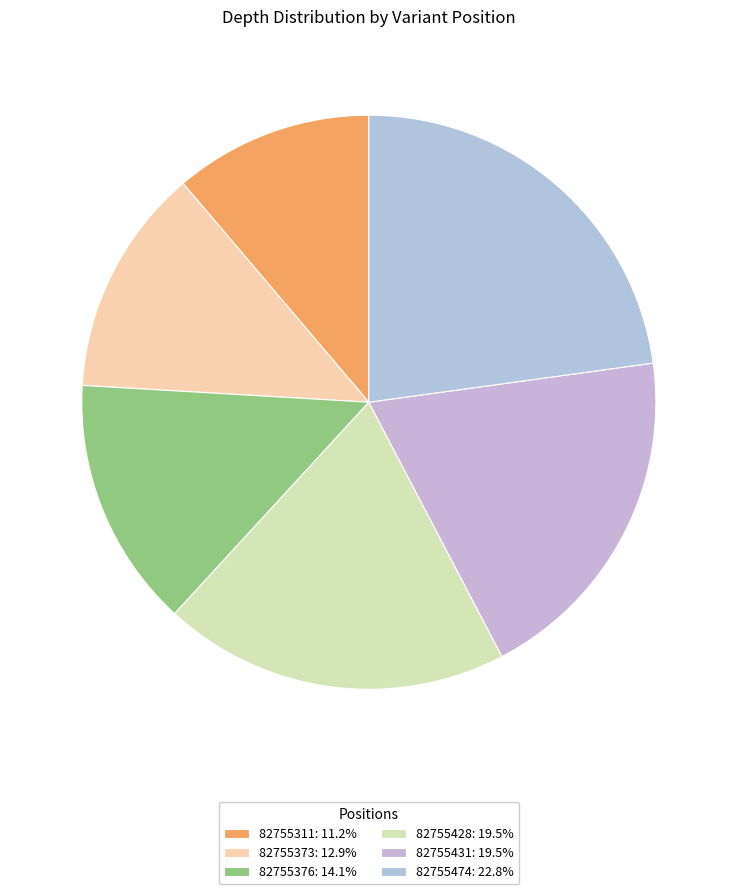

Between 82755376 and 82755474, which is larger?

82755474